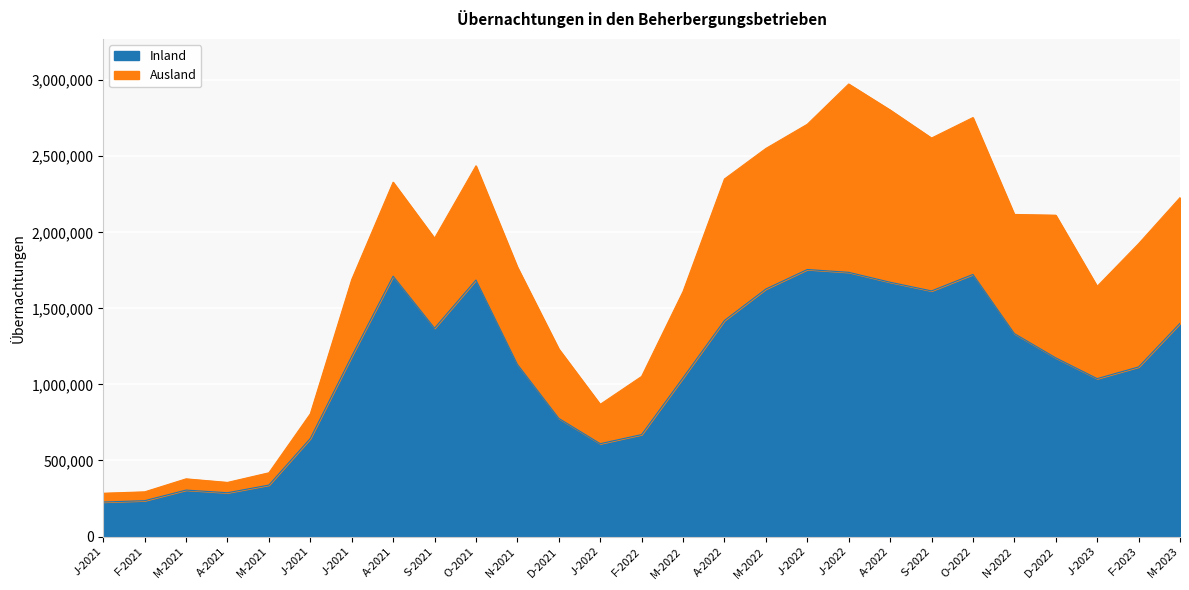

Where does the data first go above 1174621?

J-2021